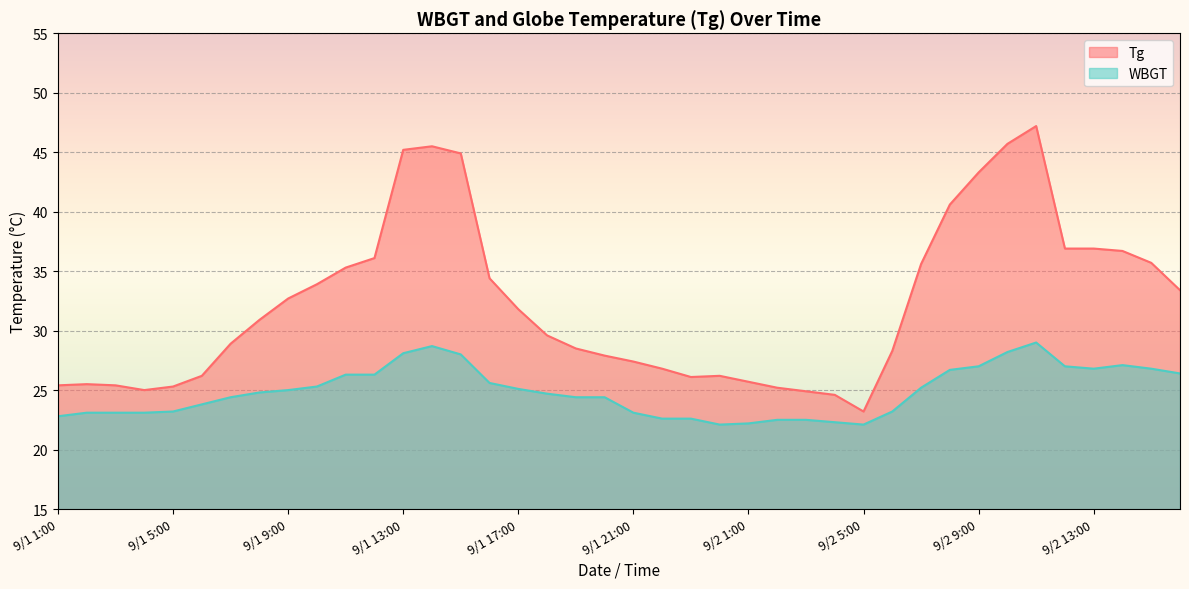

At which label does Tg first exceed 30?

9/1 8:00